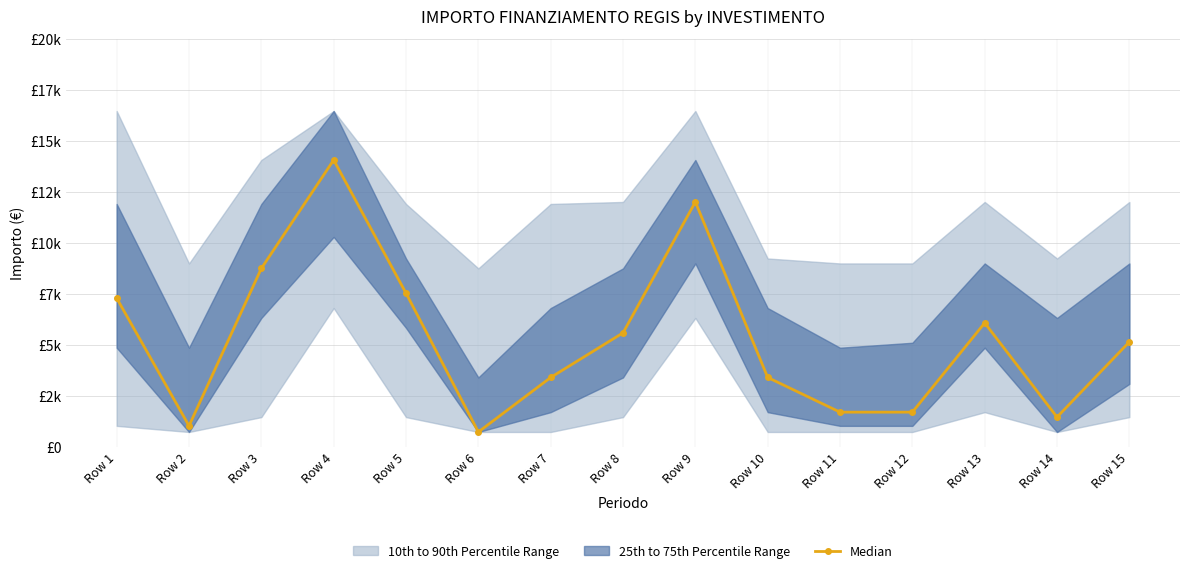

How many lines are shown in the chart?

1